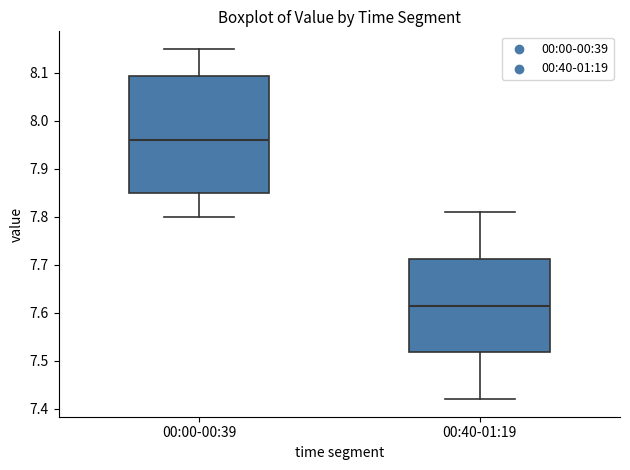

Which box is the tallest, from its lower edge to its upper edge?

00:00-00:39